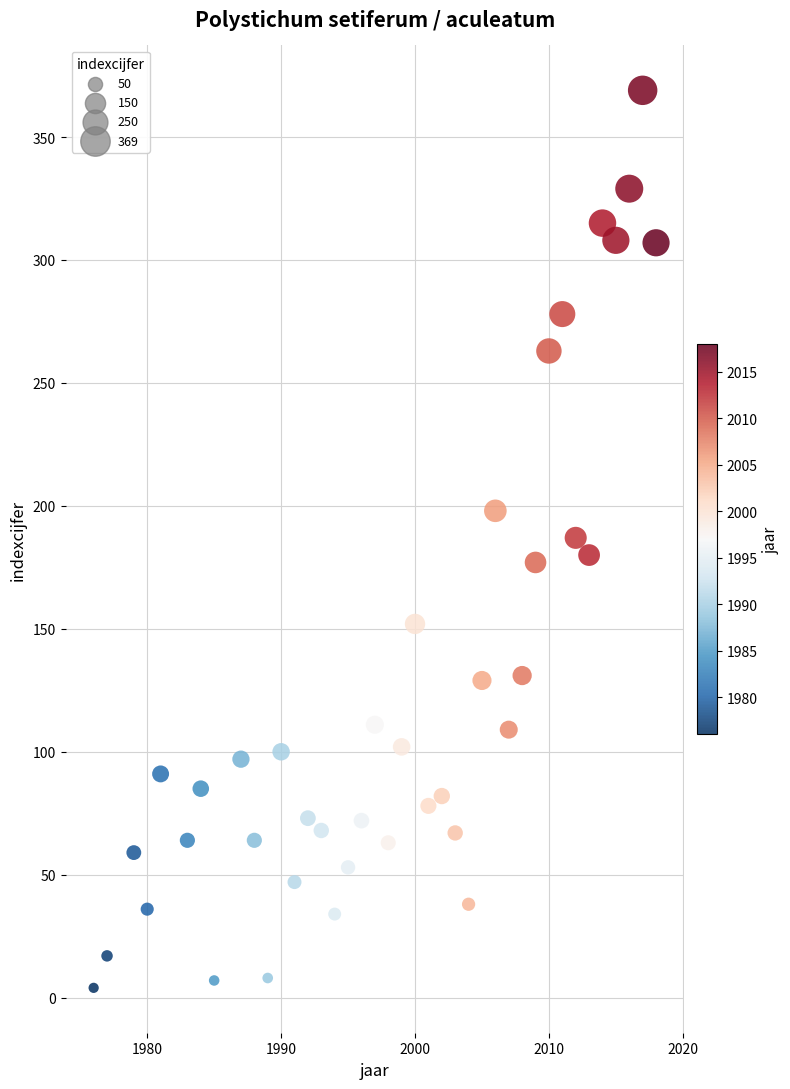

What is the range of Y values (max minus min)?

365